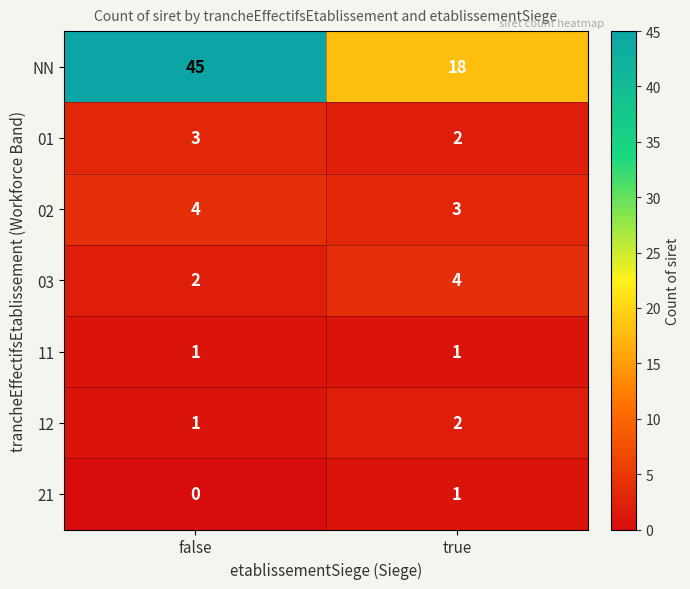

The NN series shows 12 at true. True or false?

False